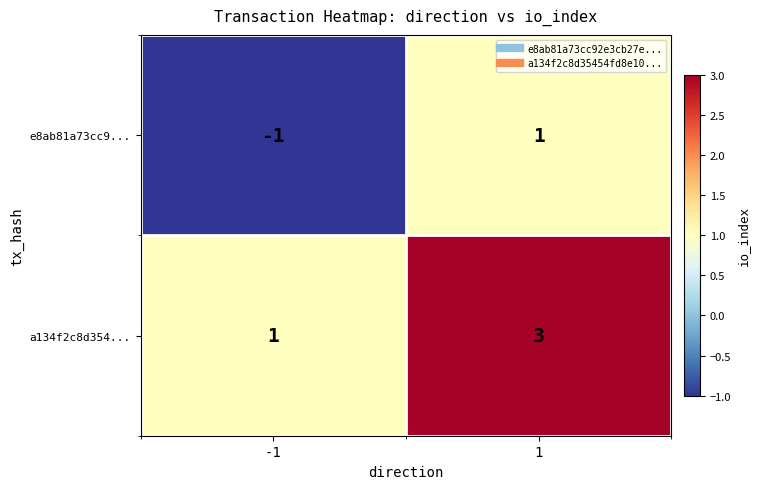

What is the approximate value of a134f2c8d354... at 1?

3